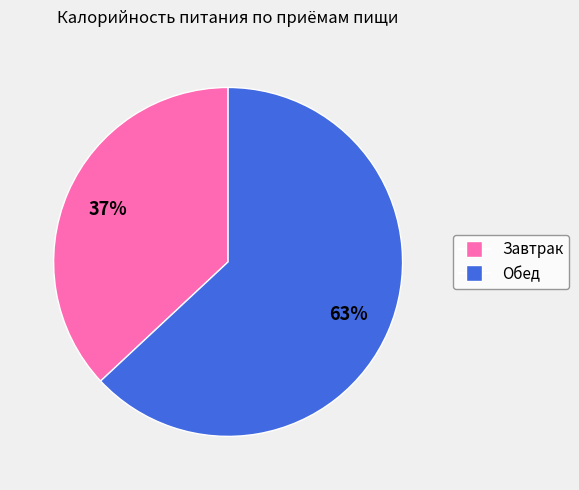

To the nearest percent, what percentage of the pie is Завтрак?

37%